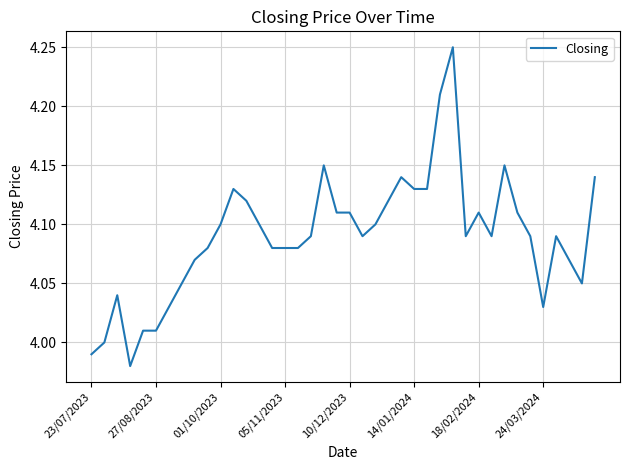

What is the difference between the maximum and minimum values?

0.3